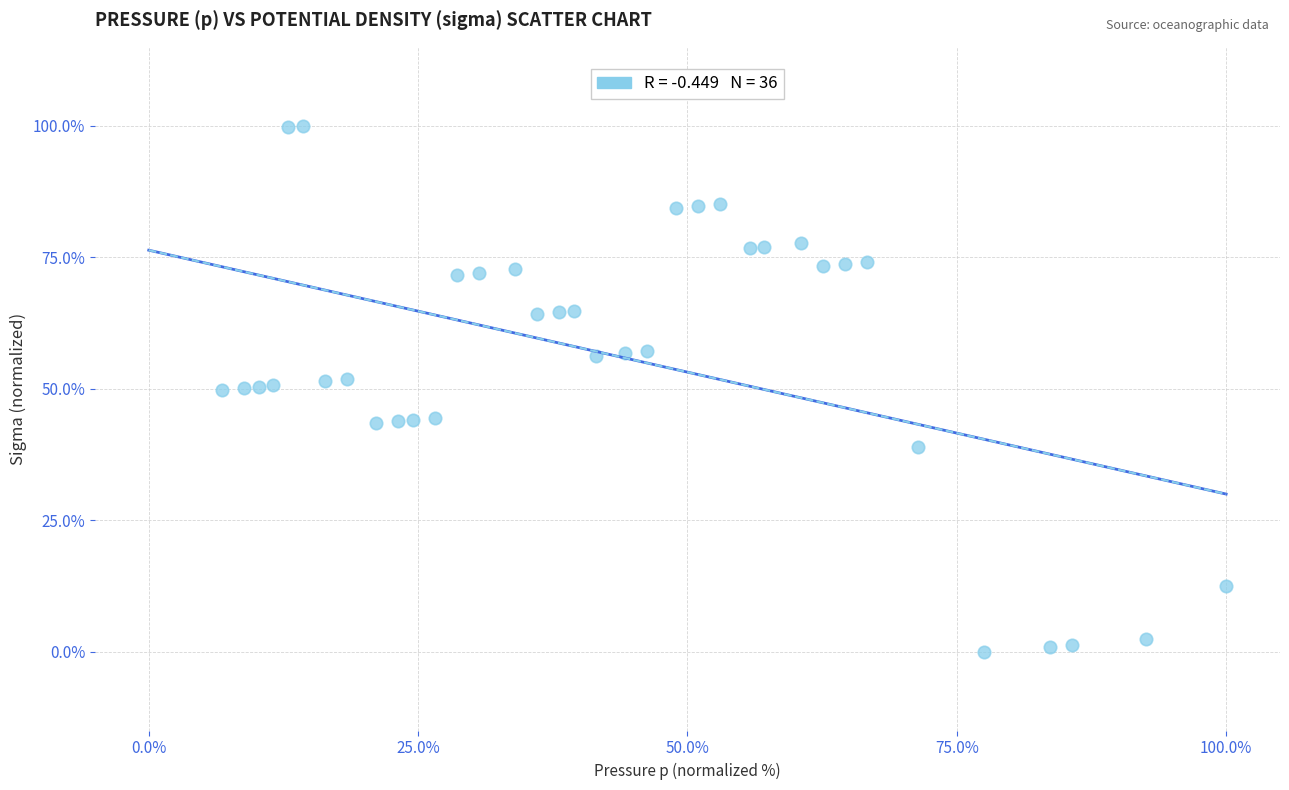

What is the range of Y values (max minus min)?

100.0